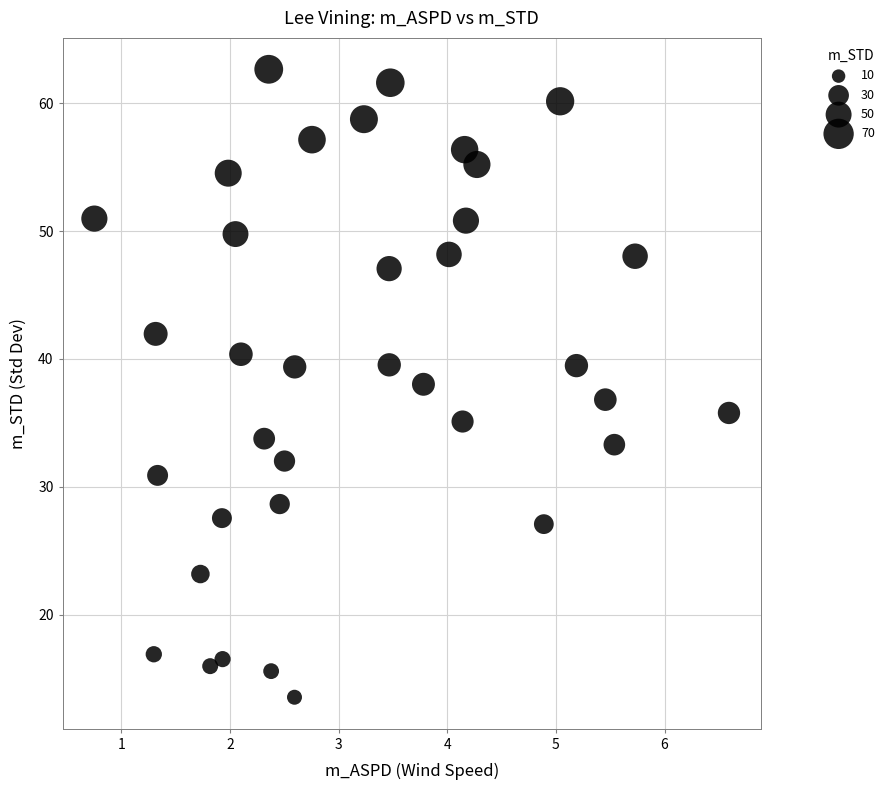

What is the range of Y values (max minus min)?

49.1